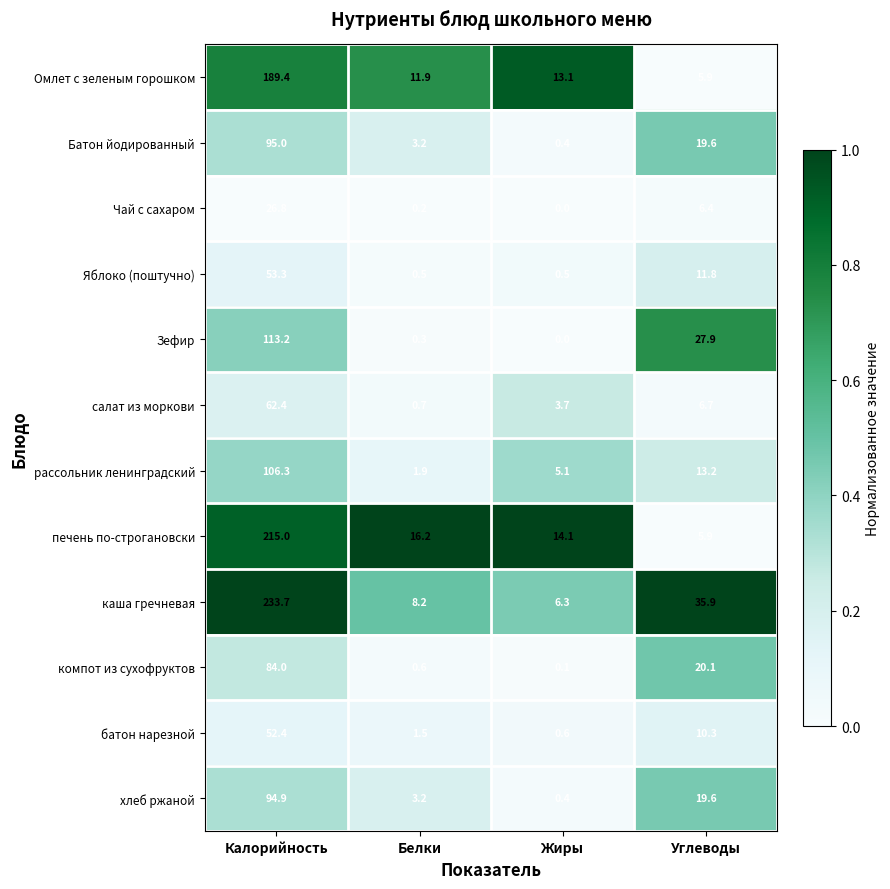

What is the spread (max minus min) of values at Белки?

16.0